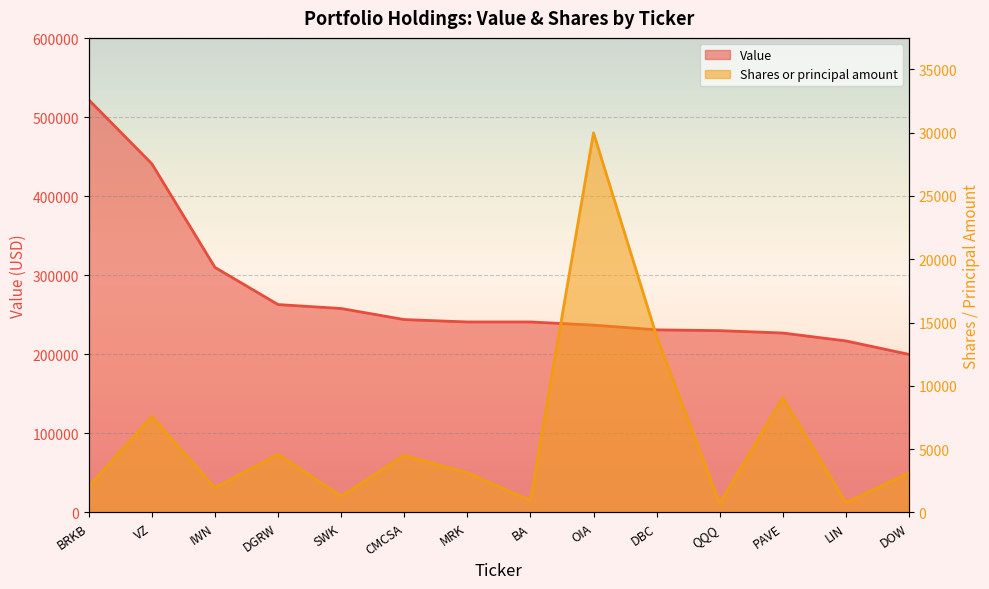

True or false: Value and Shares or principal amount cross at least once.

False